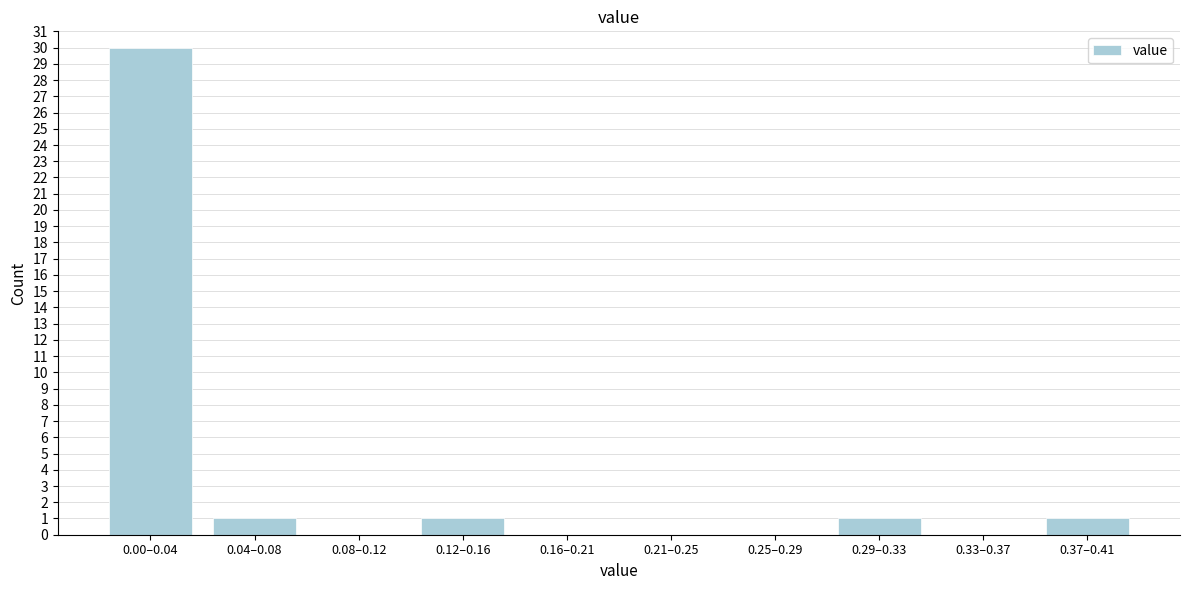

Reading left to right, transcribe all the data shown in this chart.

0.00–0.04=30	0.04–0.08=1	0.08–0.12=0	0.12–0.16=1	0.16–0.21=0	0.21–0.25=0	0.25–0.29=0	0.29–0.33=1	0.33–0.37=0	0.37–0.41=1